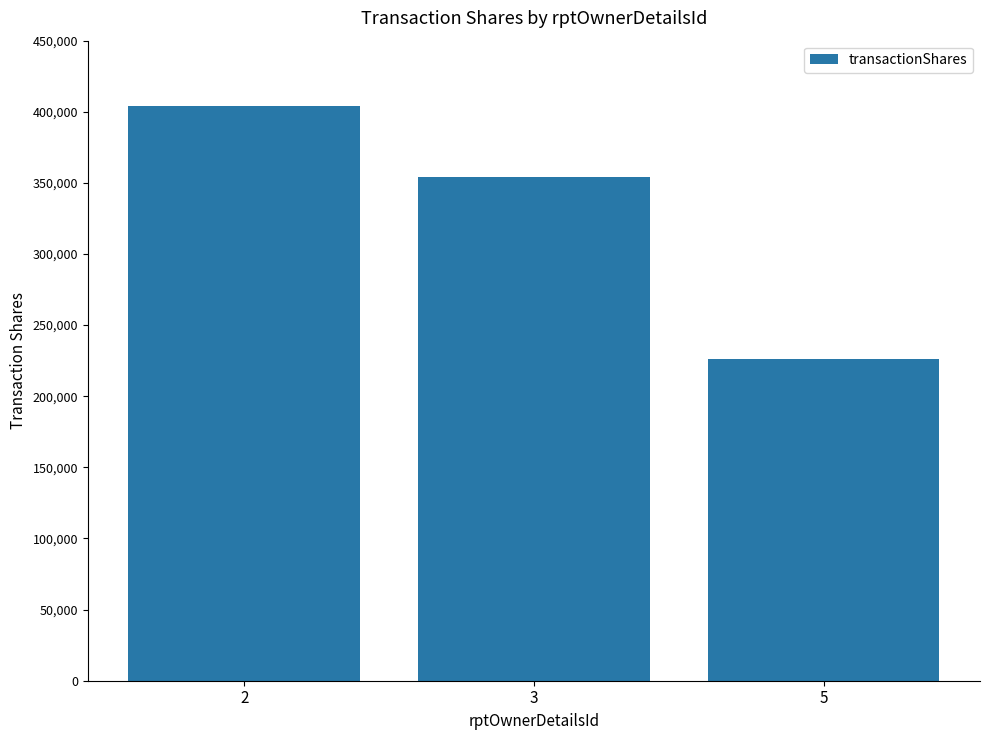

Count the values in the range 226105 to 403846.

3